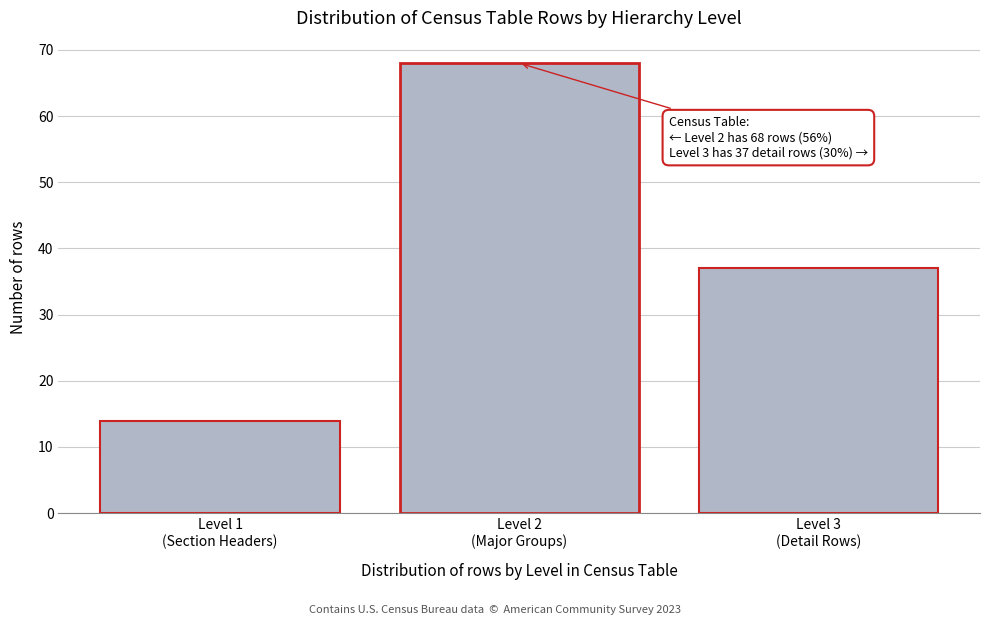

Reading right to left, list all the values displayed in this chart.

37	68	14